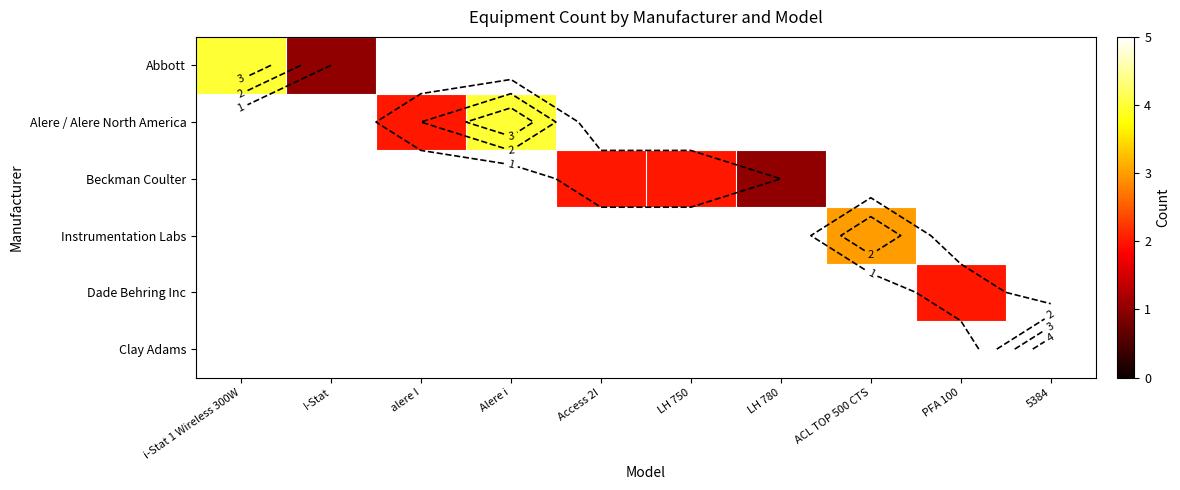

Which has a higher value, 5384 or LH 780?

LH 780